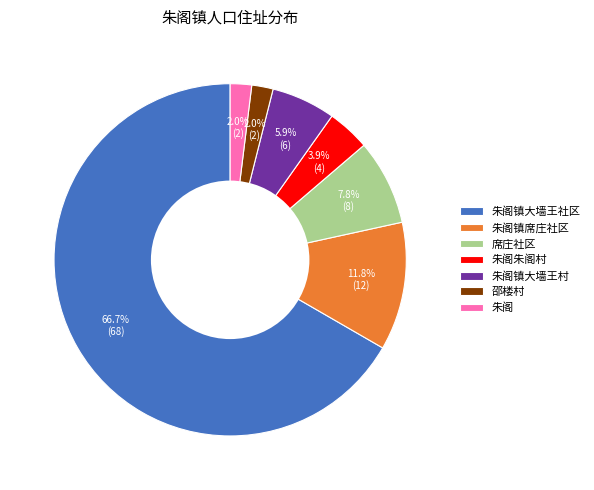

Between 朱阁镇大墙王村 and 朱阁镇席庄社区, which is larger?

朱阁镇席庄社区